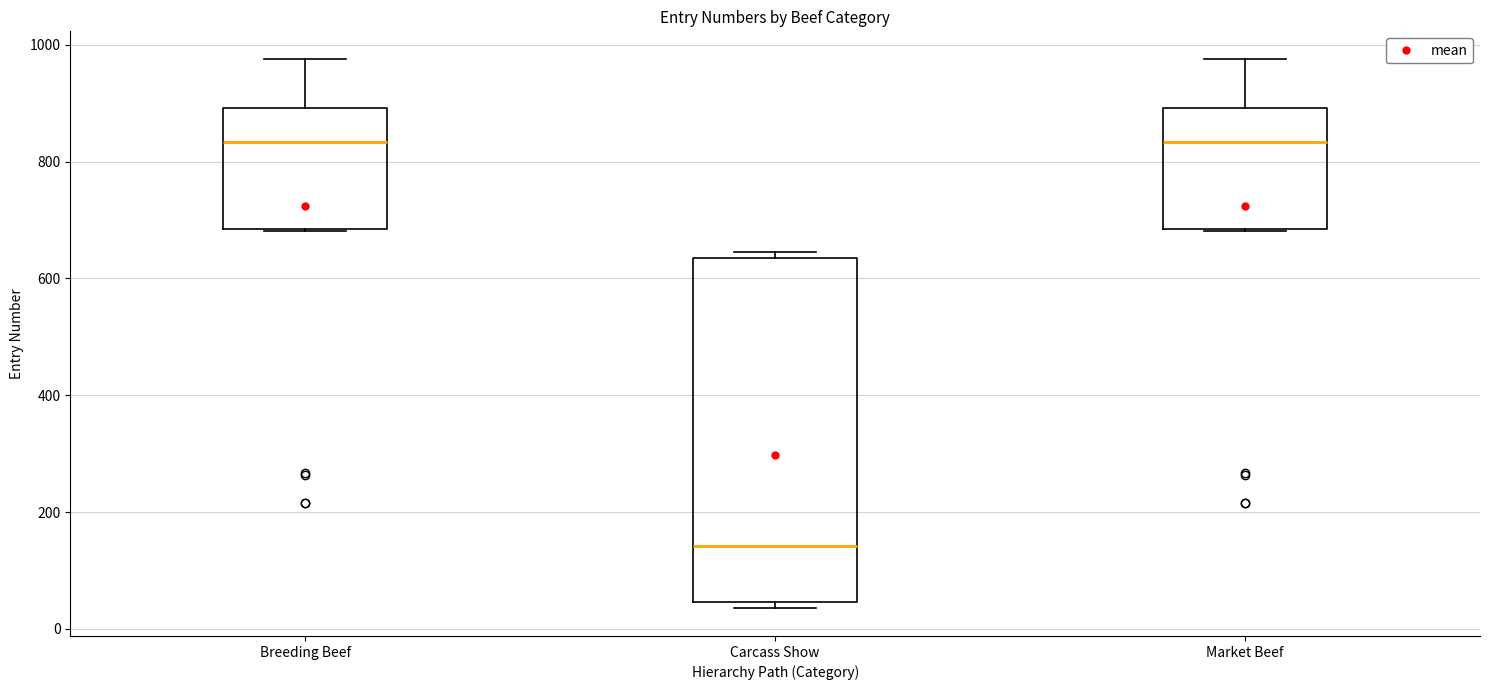

Reading left to right, read every box against the y-axis: the position of its median line, the range the box covers, and the ends of its whiskers. The values are not printed on the chart, so give them approximately, as read against the axis.

Breeding Beef: median 840, box 680 to 900, whiskers 680 to 980
Carcass Show: median 140, box 40 to 640, whiskers 40 (just below the box's lower edge) to 640 (just above the box's upper edge)
Market Beef: median 840, box 680 to 900, whiskers 680 to 980